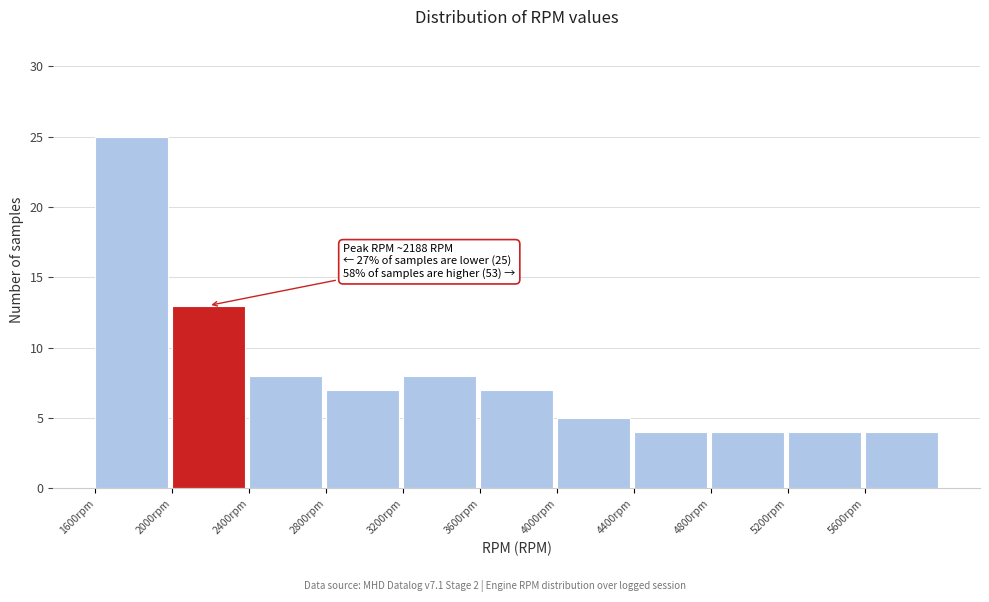

Which range on the x-axis has the tallest bar?

1600 to 2000